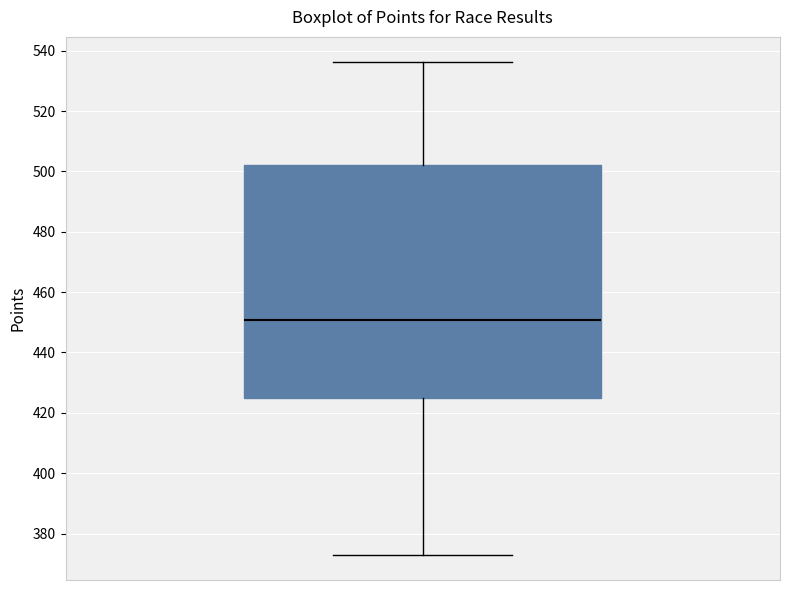

Read this box plot against the y-axis: the position of the median line, the range covered by the box, and the ends of both whiskers. The values are not printed on the chart, so give them approximately, as read against the axis.

median 450, box 424 to 502, whiskers 372 to 536